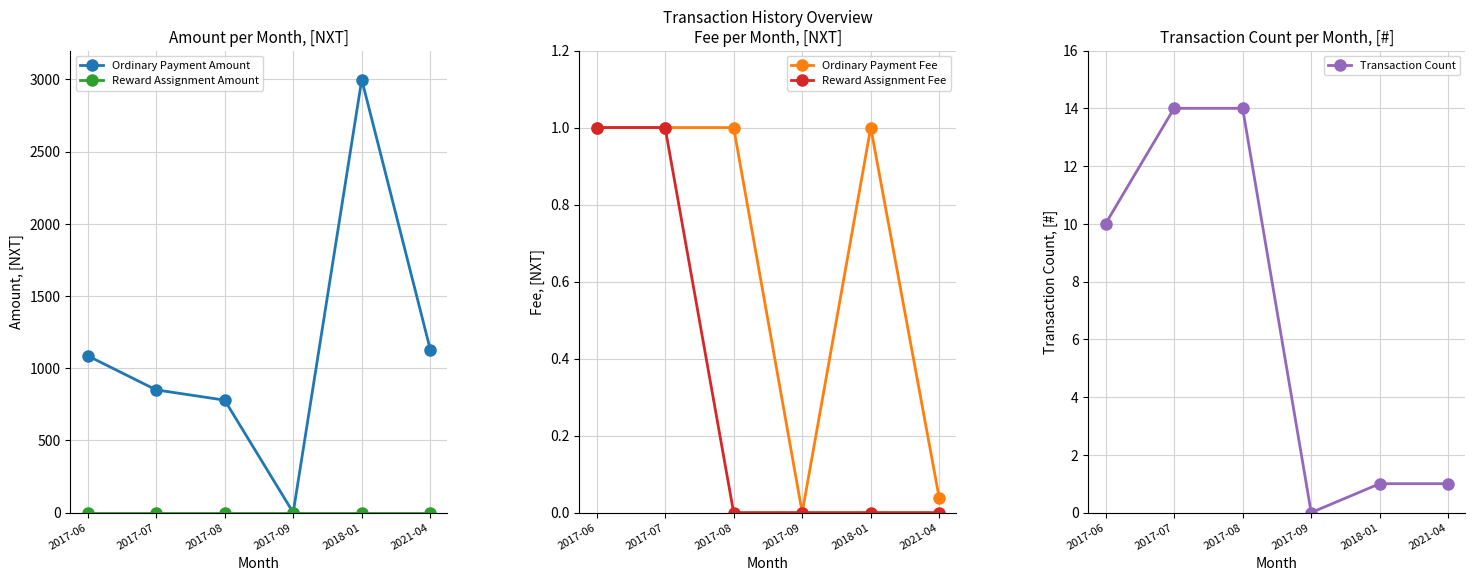

What is the label of the 5th point from the right?

2017-07